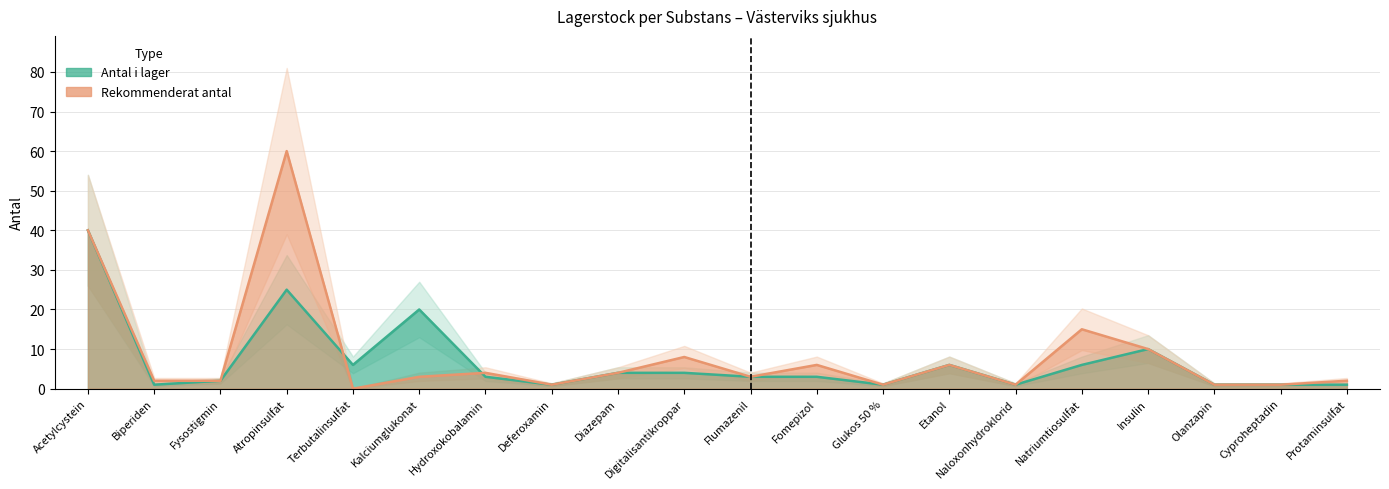

What is the difference between the Rekommenderat antal values at Olanzapin and Diazepam?

3